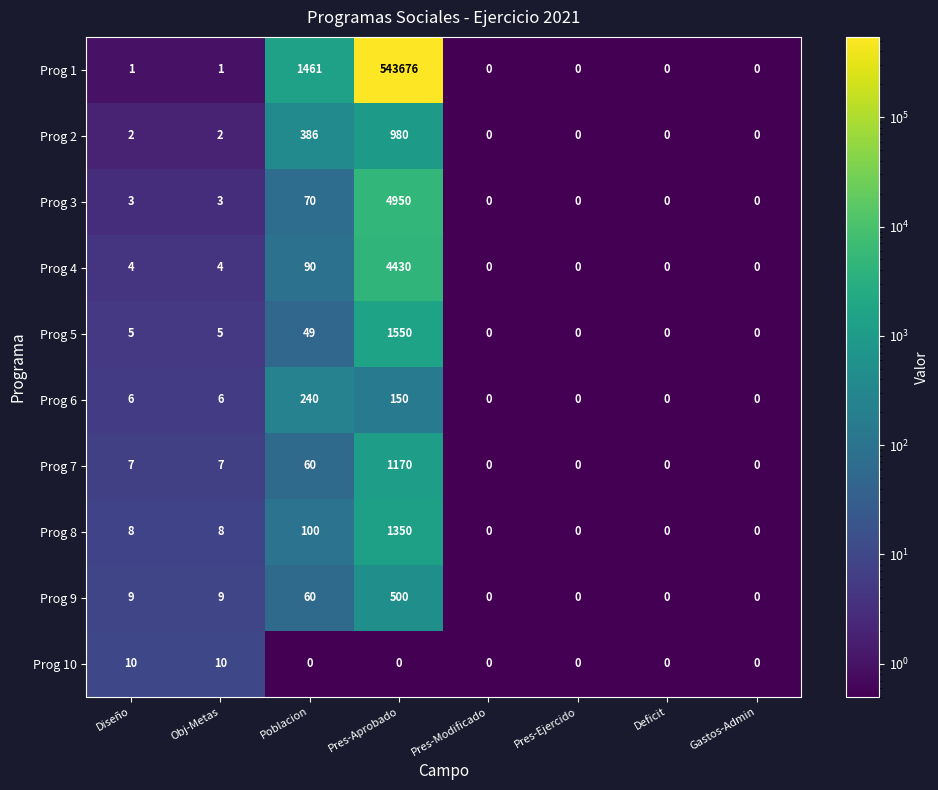

Where is Prog 3 nearest to the value 2475?

Poblacion